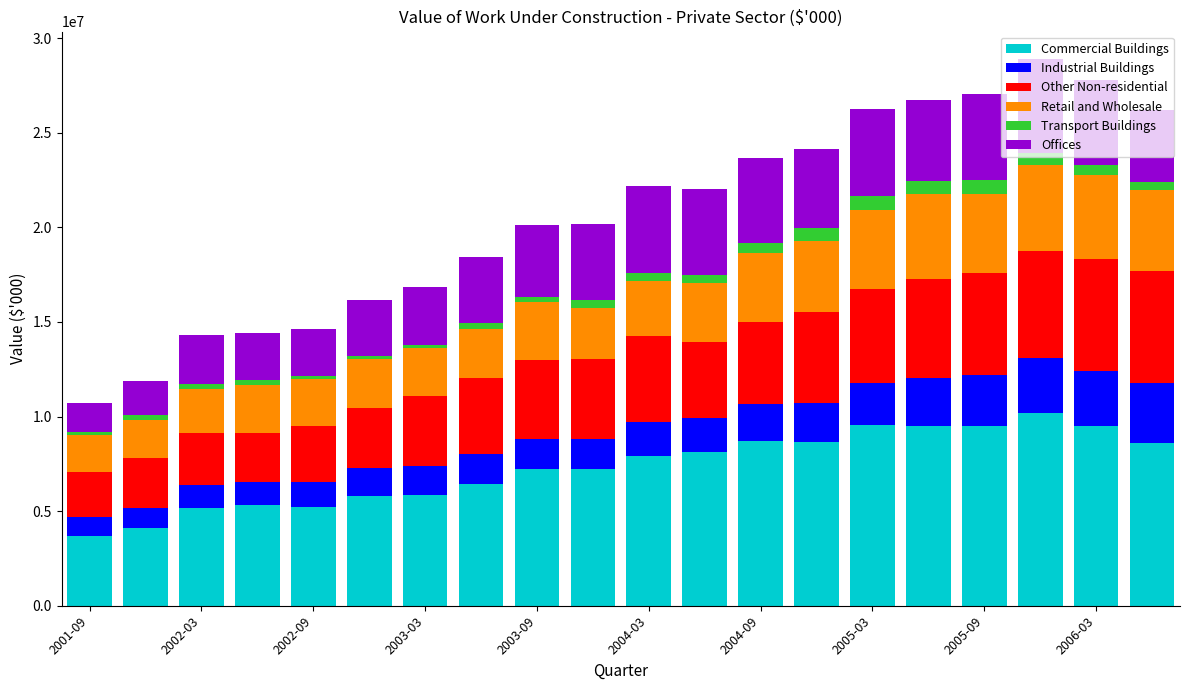

What is the difference between the maximum and minimum values in the Commercial Buildings series?

6527391